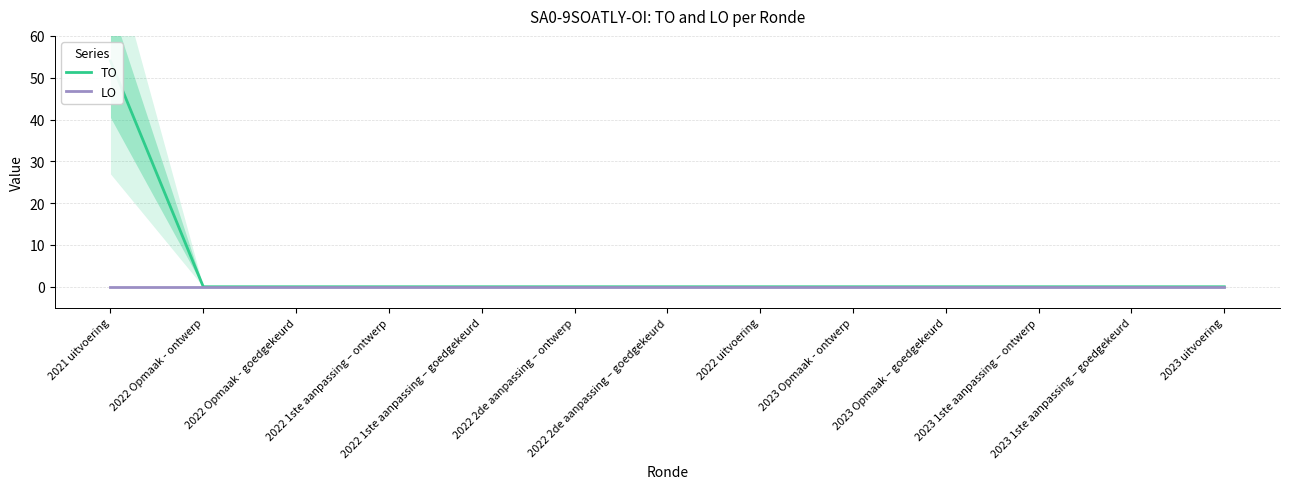

What position from the left is 2021 uitvoering?

1